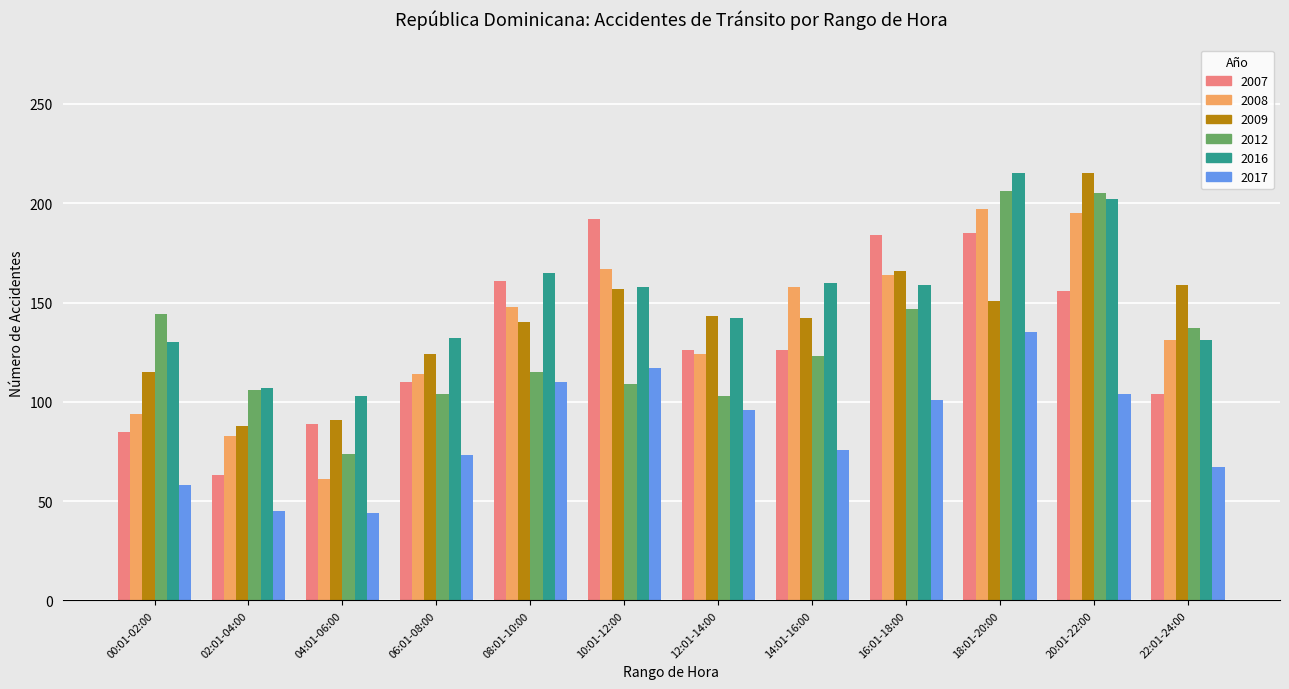

What is the difference between the maximum and second lowest values in the 2016 series?

108